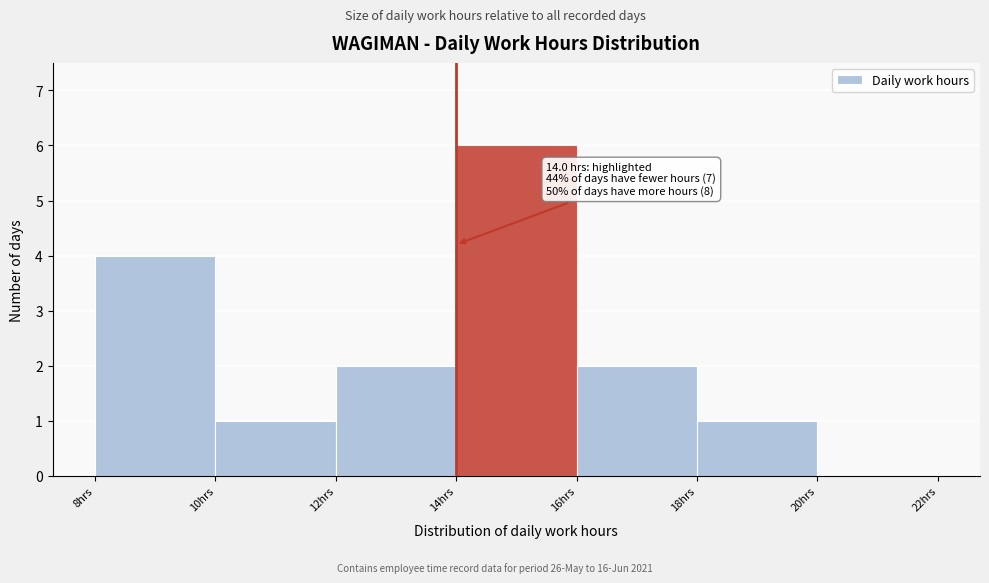

Over which range of the x-axis is the bar tallest?

14 to 16